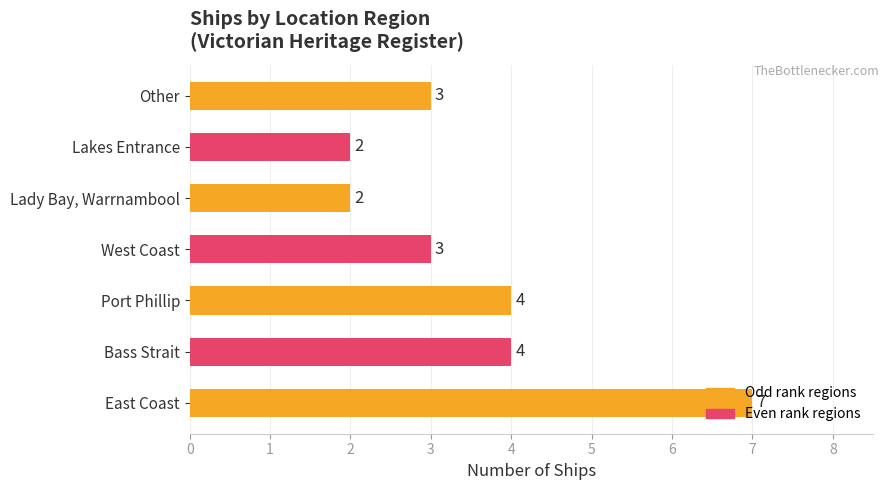

Does the chart contain any negative values?

No